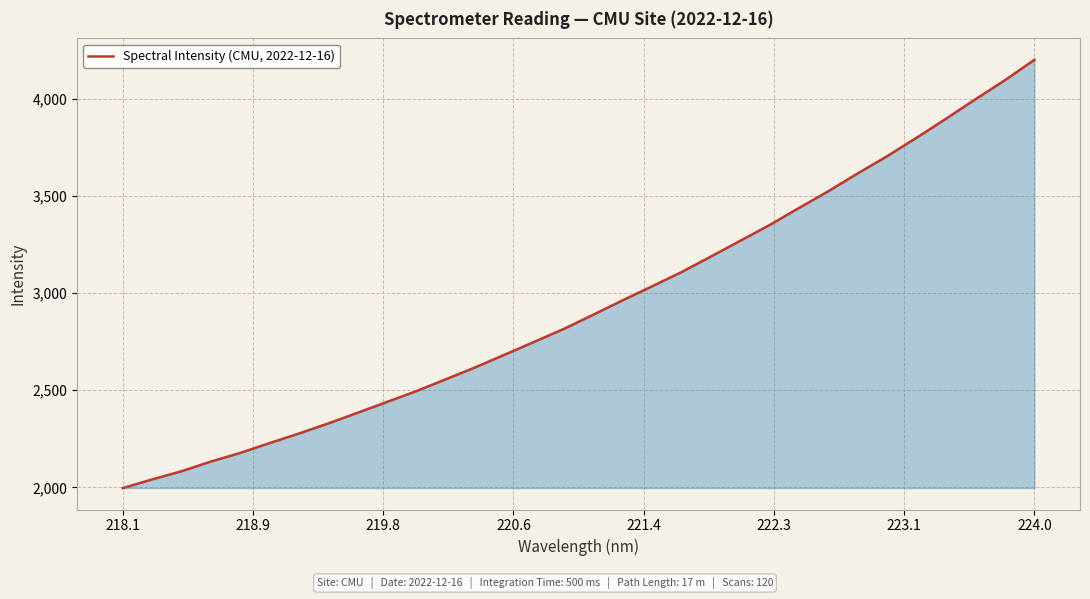

What is the maximum value shown in the chart?

4201.5